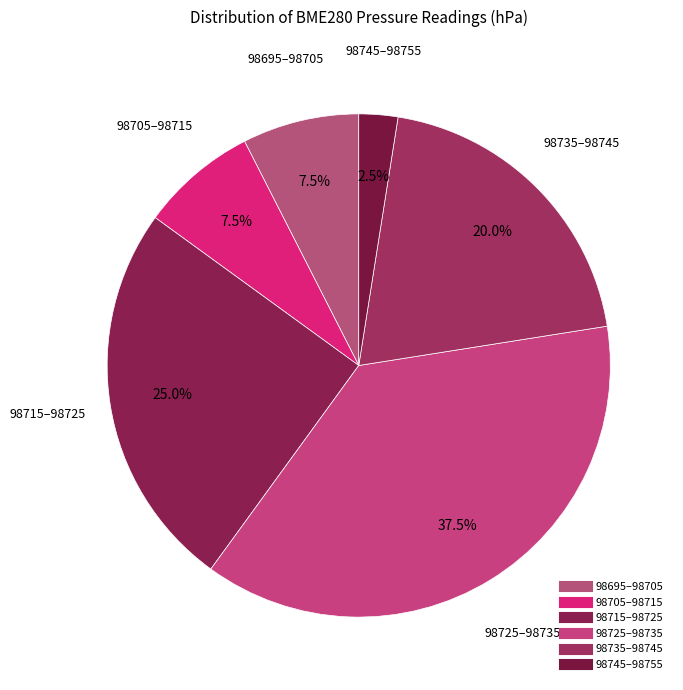

Count the number of slices in the pie.

6